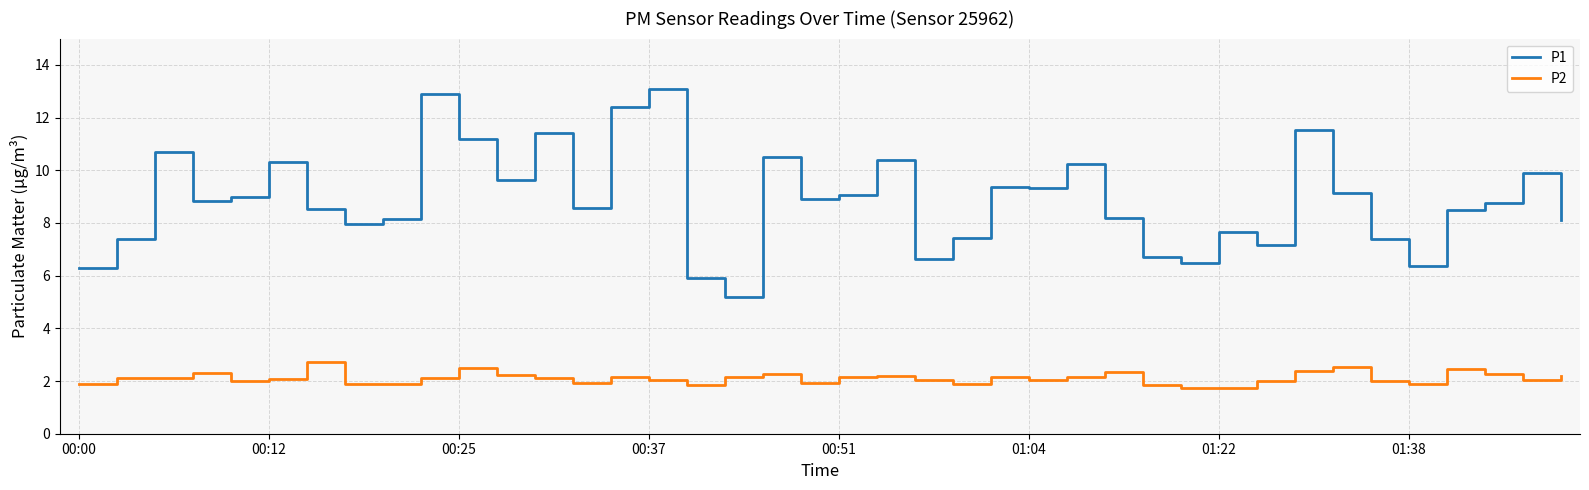

How many lines are shown in the chart?

2